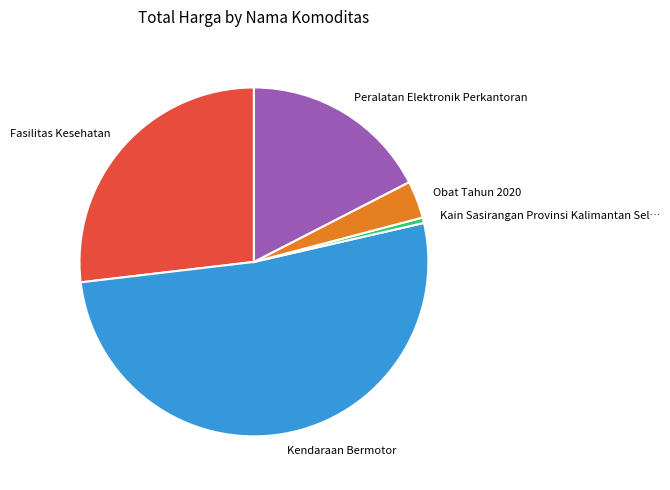

What is the largest slice in the pie chart?

Kendaraan Bermotor